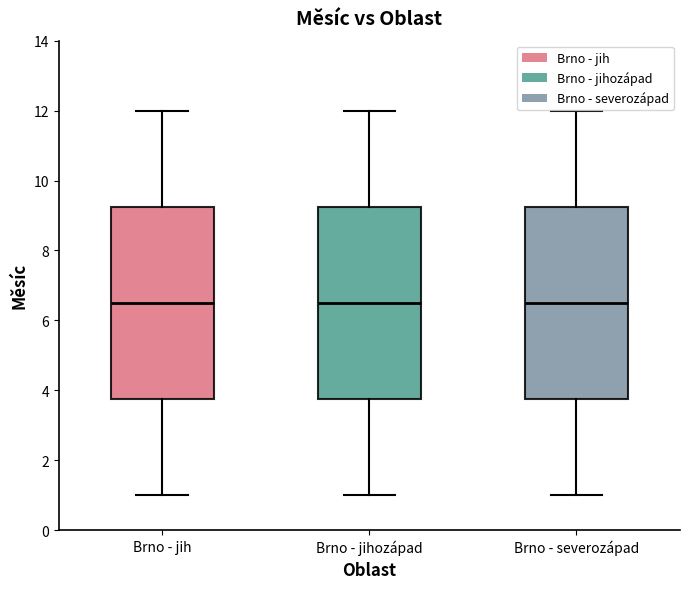

Reading left to right, transcribe this box plot: for each box, give where its median line is, the range the box spans, and where its two whiskers end, as read against the y-axis. The values are not printed on the chart, so give them approximately, as read against the axis.

Brno - jih: median 6.6, box 3.8 to 9.2, whiskers 1.0 to 12.0
Brno - jihozápad: median 6.6, box 3.8 to 9.2, whiskers 1.0 to 12.0
Brno - severozápad: median 6.6, box 3.8 to 9.2, whiskers 1.0 to 12.0